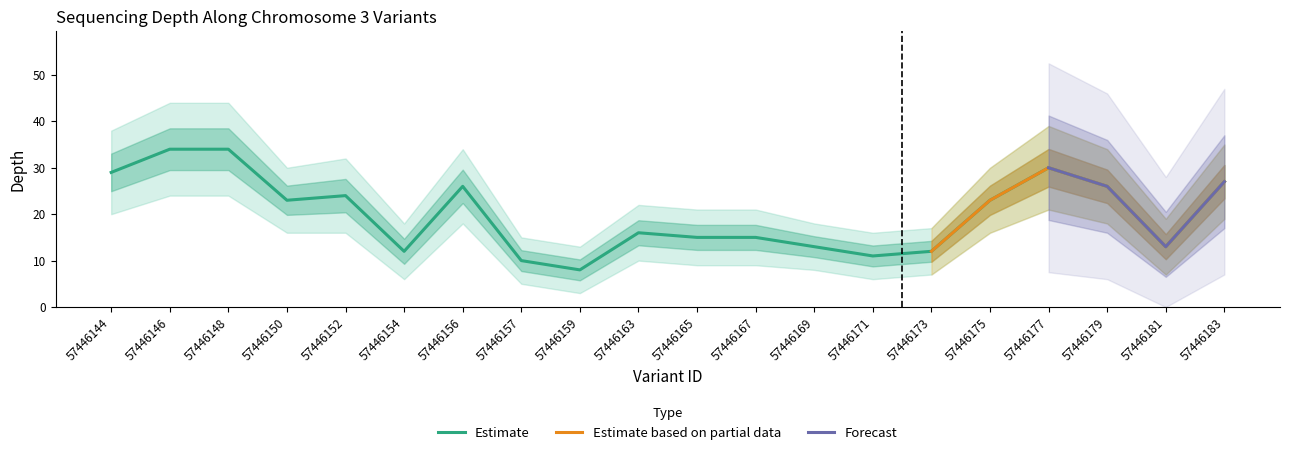

What is the approximate value of depth at 57446157, to the nearest 10?

10